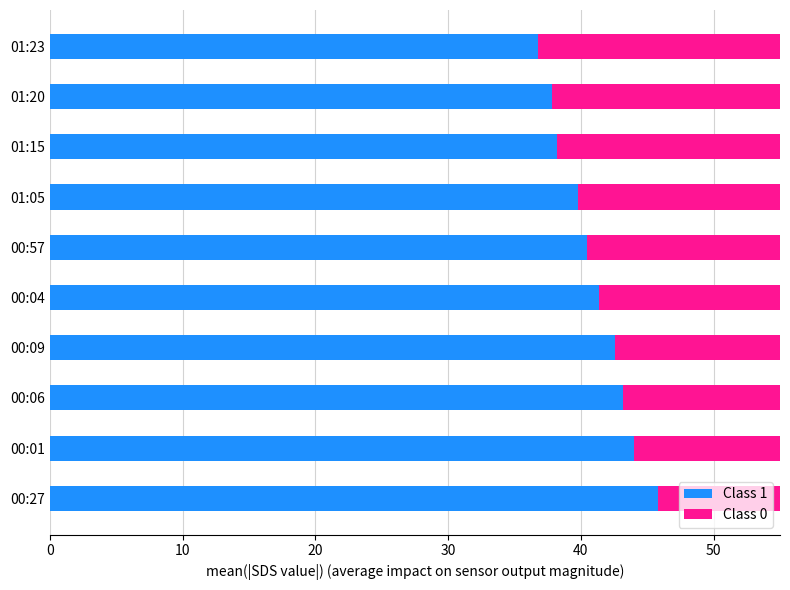

Which series has the largest total across all categories?

Class 1